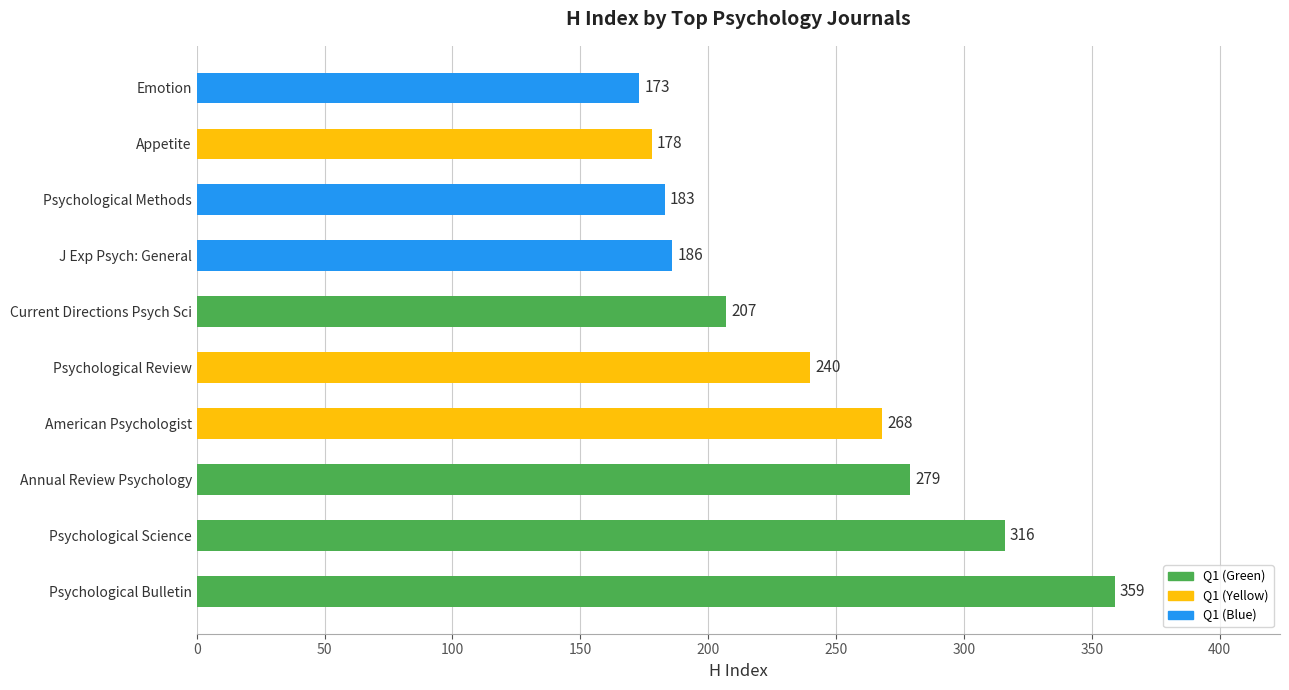

List the labels in order of value, largest first.

Psychological Bulletin, Psychological Science, Annual Review Psychology, American Psychologist, Psychological Review, Current Directions Psych Sci, J Exp Psych: General, Psychological Methods, Appetite, Emotion